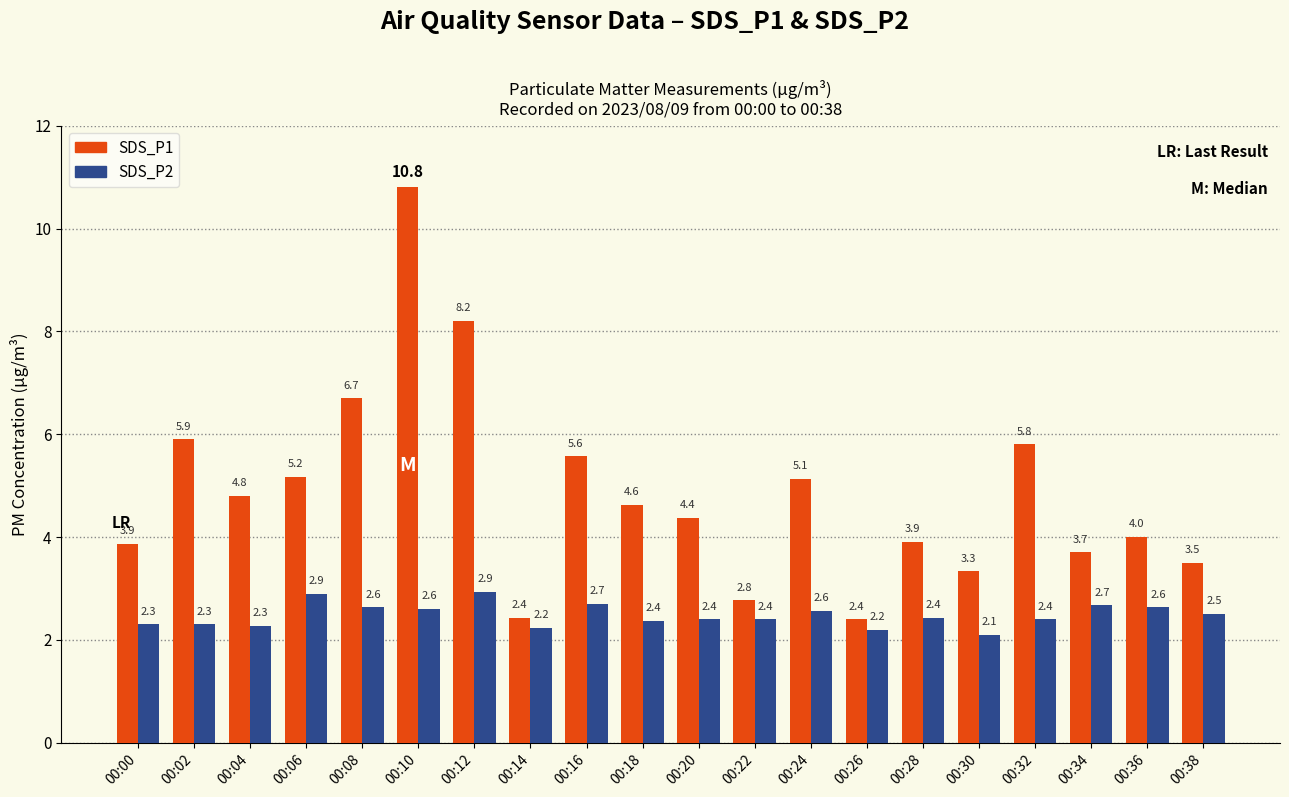

Is the value of SDS_P2 at 00:38 greater than the value of SDS_P1 at 00:02?

No